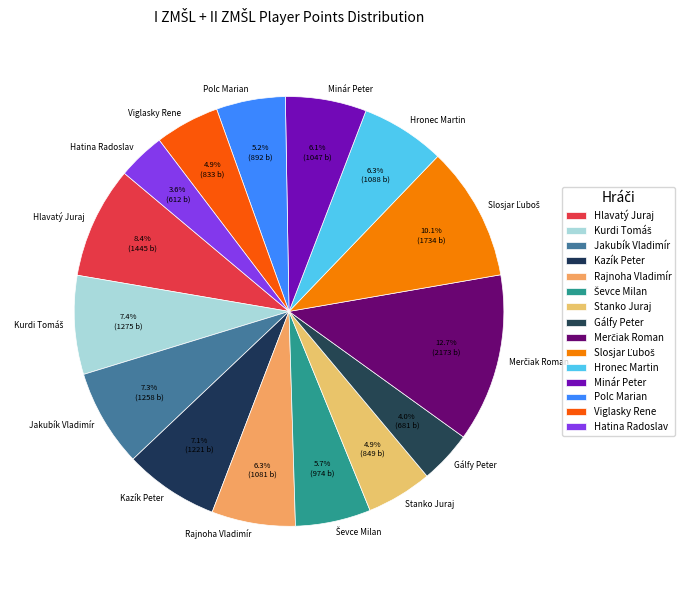

Does Viglasky Rene represent more than half of the total?

No